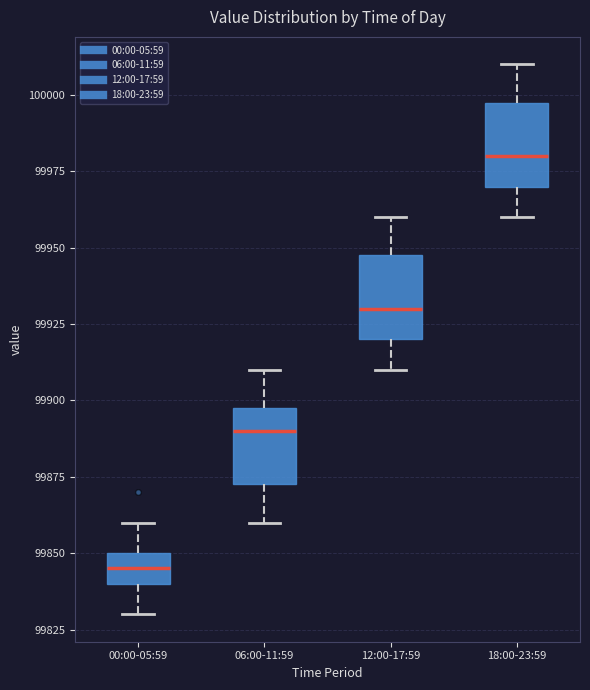

Where does the upper whisker of the box for 18:00-23:59 end on the y-axis? The values are not printed on the chart, so give them approximately, as read against the axis.

100010